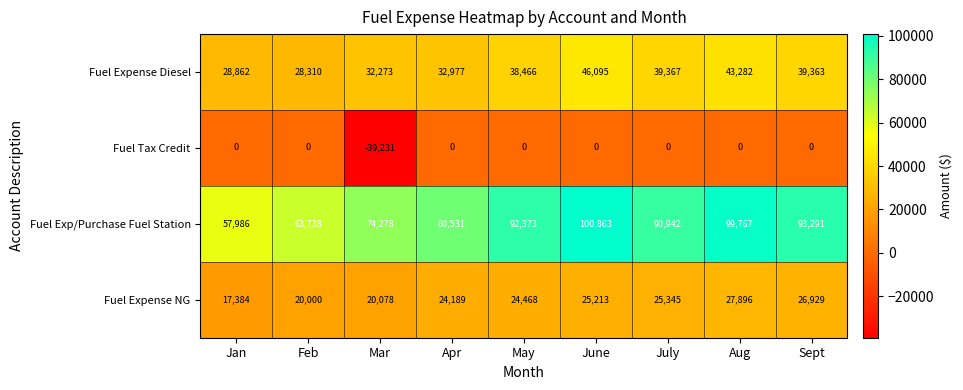

Is the value of Fuel Expense NG at July greater than the value of Fuel Exp/Purchase Fuel Station at May?

No